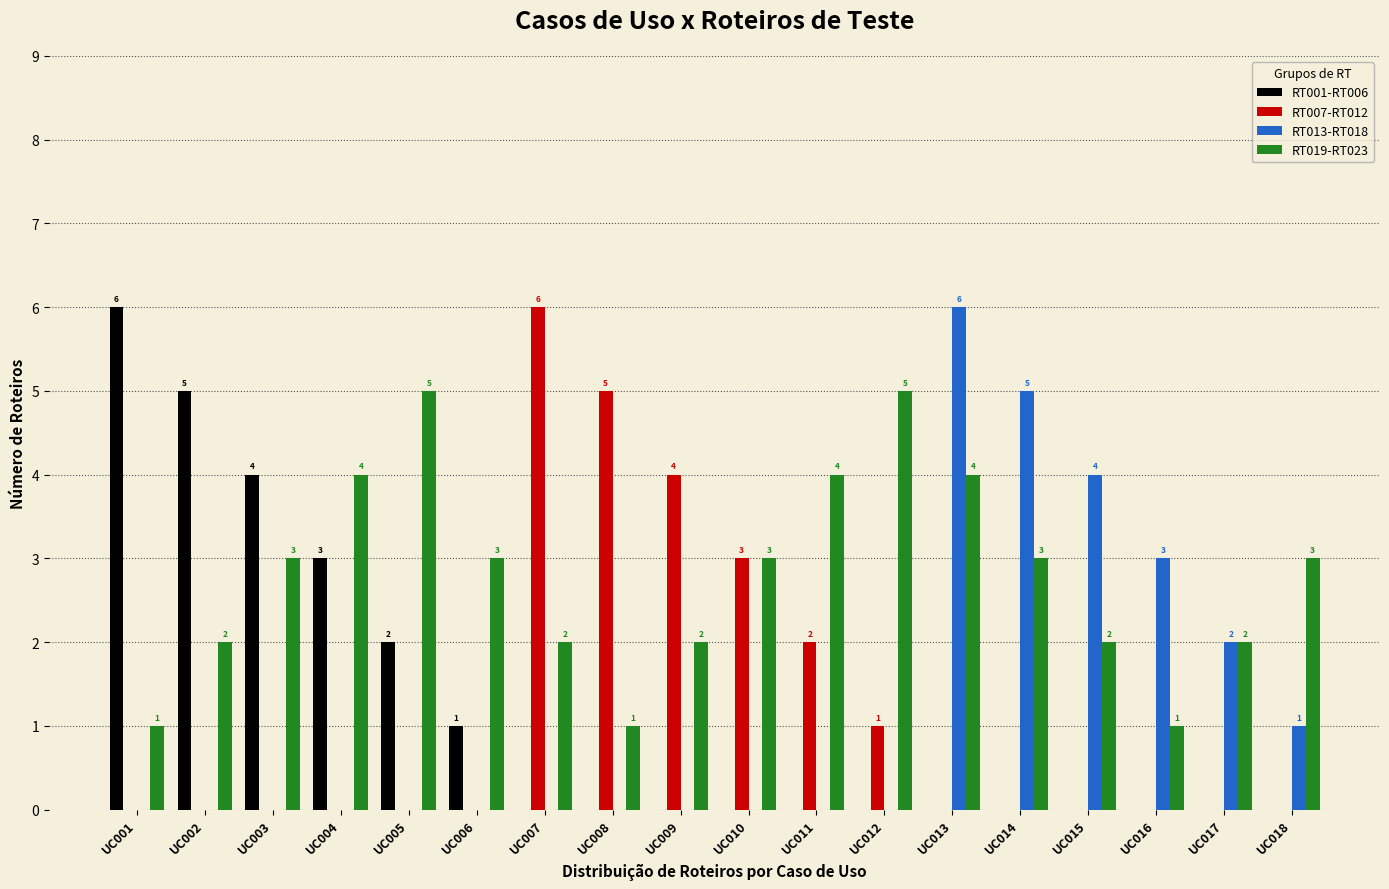

What is the greatest value displayed?

6